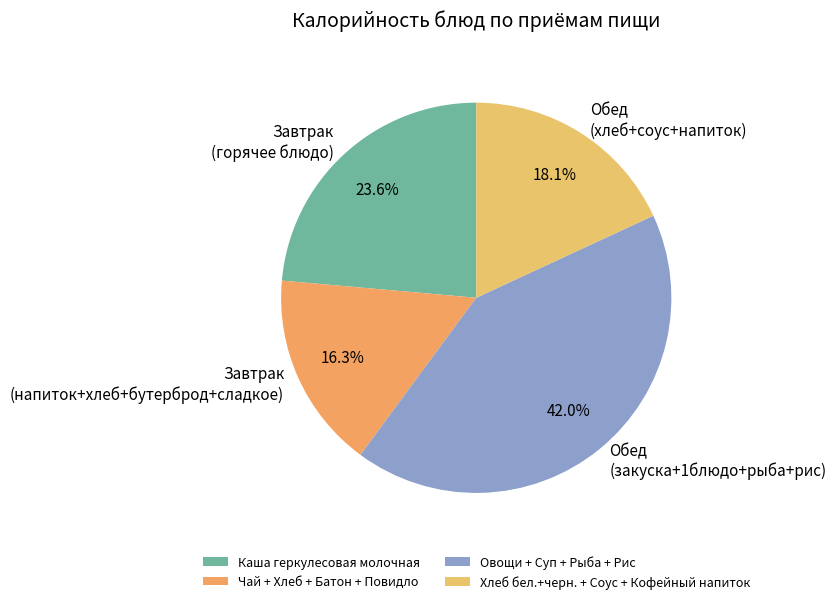

Is there any slice that represents more than half of the pie?

No